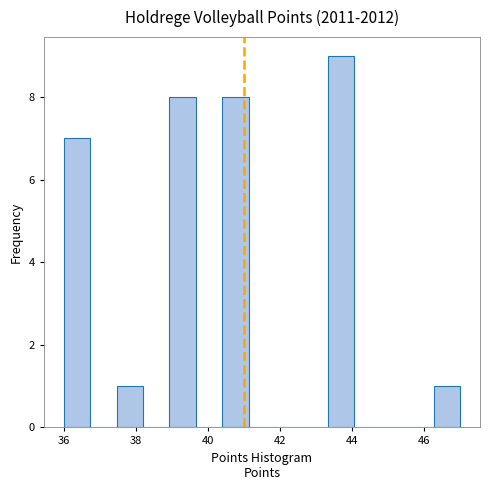

Read against the x-axis, roughly where is the centre of the tallest bar?

43.8